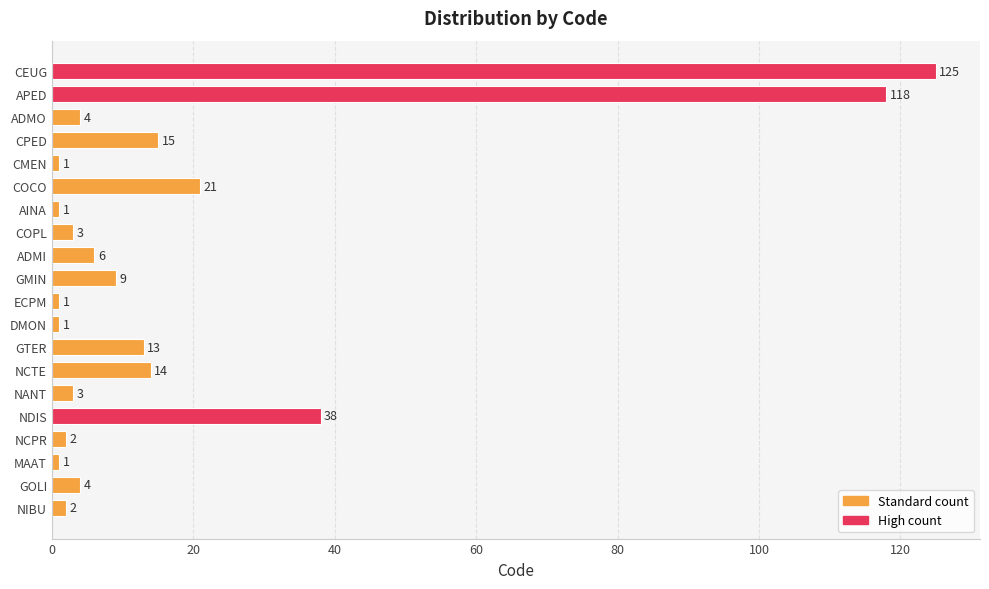

Between NCTE and NIBU, which is larger?

NCTE